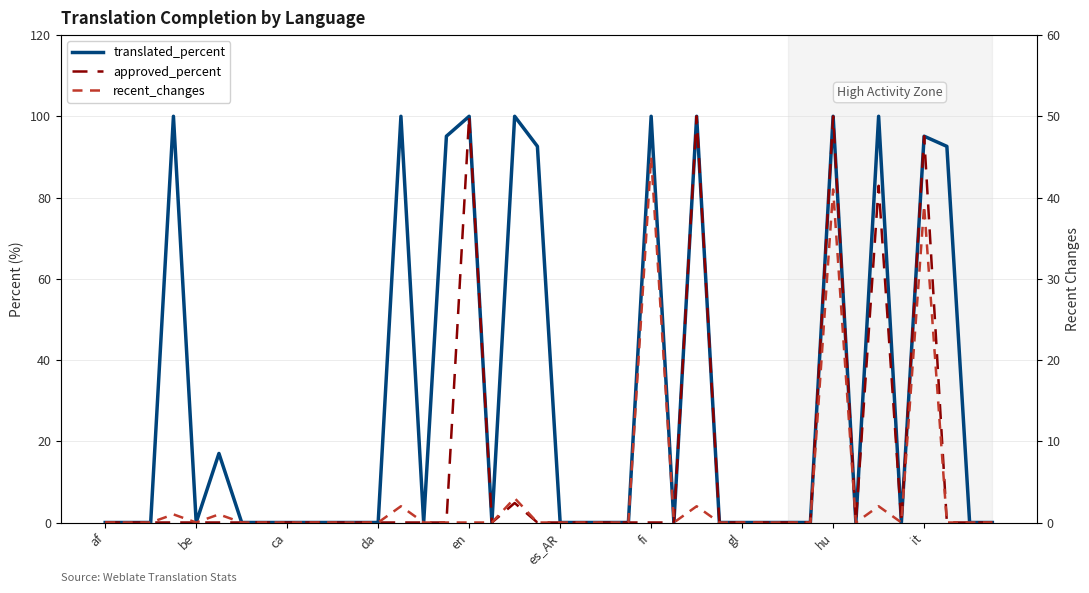

True or false: recent_changes has a value of 23.0 at 33.

False